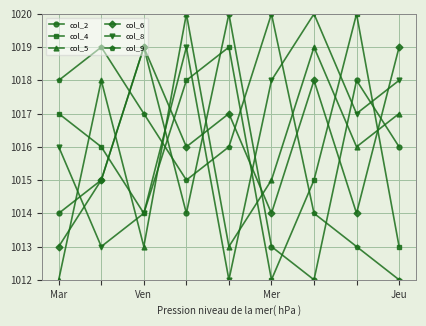

What is the greatest value displayed?

1020